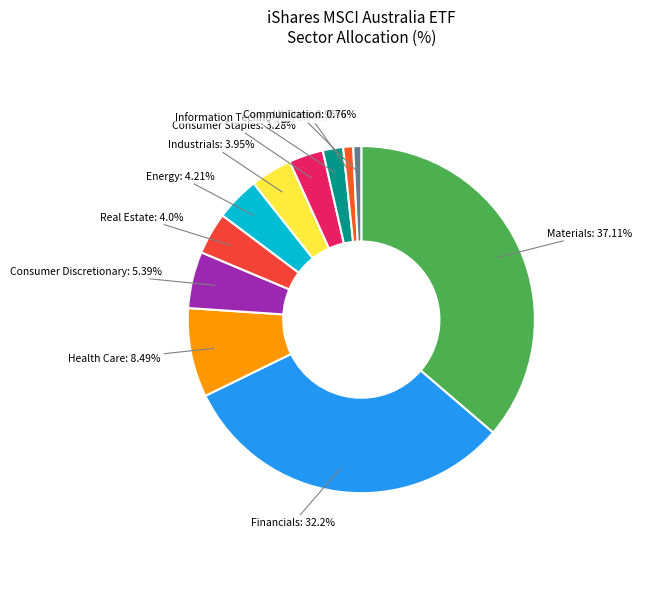

To the nearest percent, what is the average slice percentage?

9%